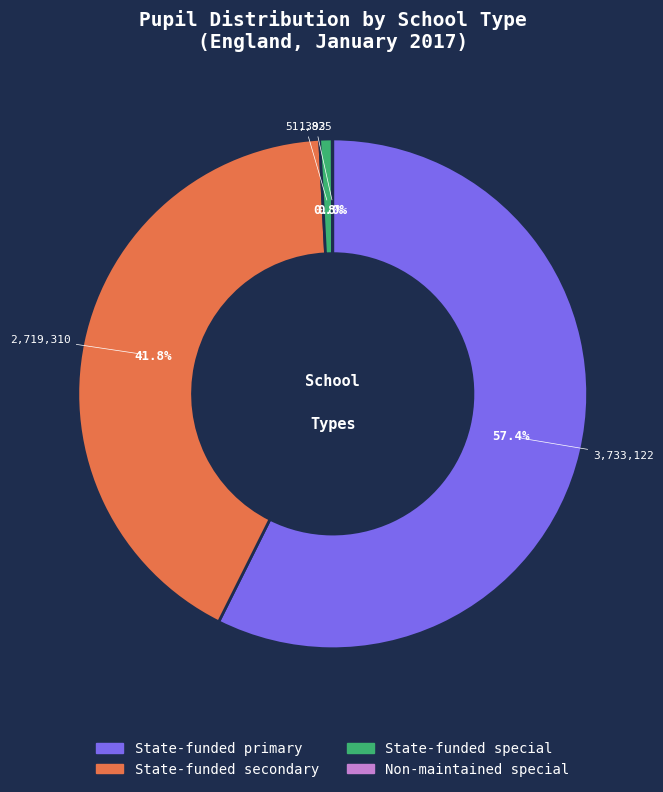

Which category has the biggest portion of the pie?

State-funded primary